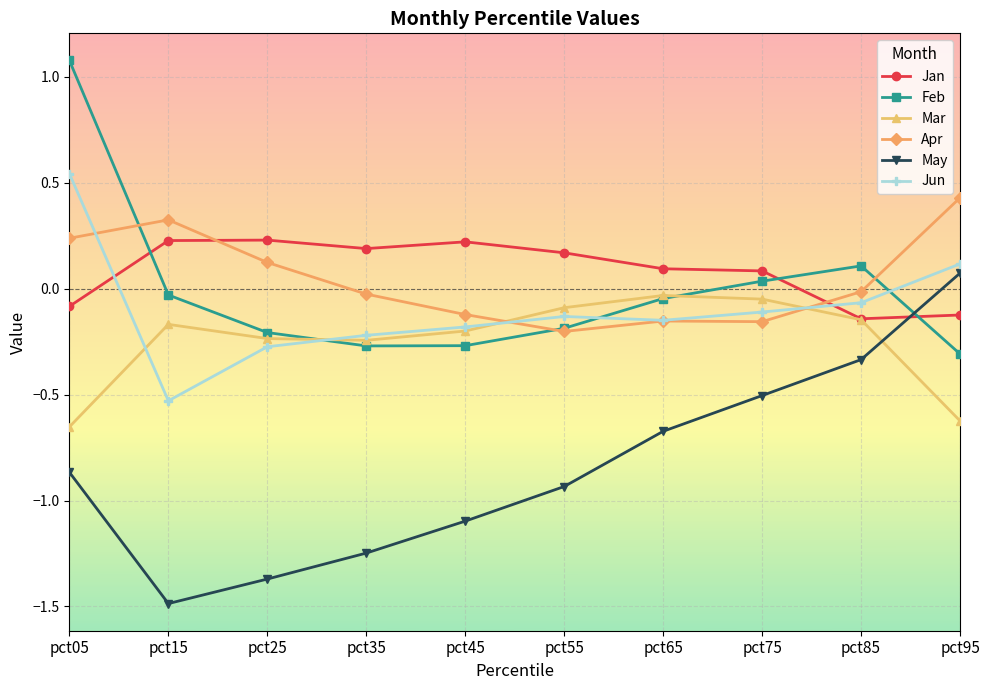

Does the chart display data point markers on the line(s)?

Yes